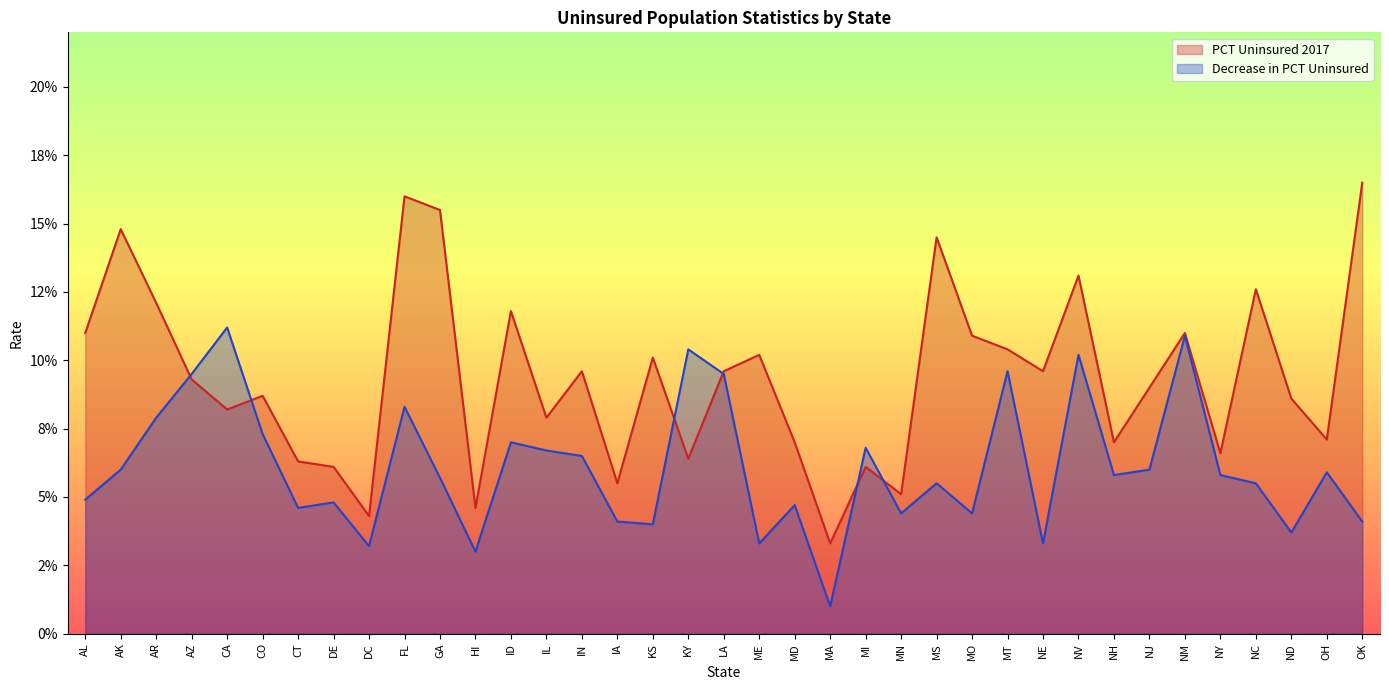

What position from the left is GA?

11